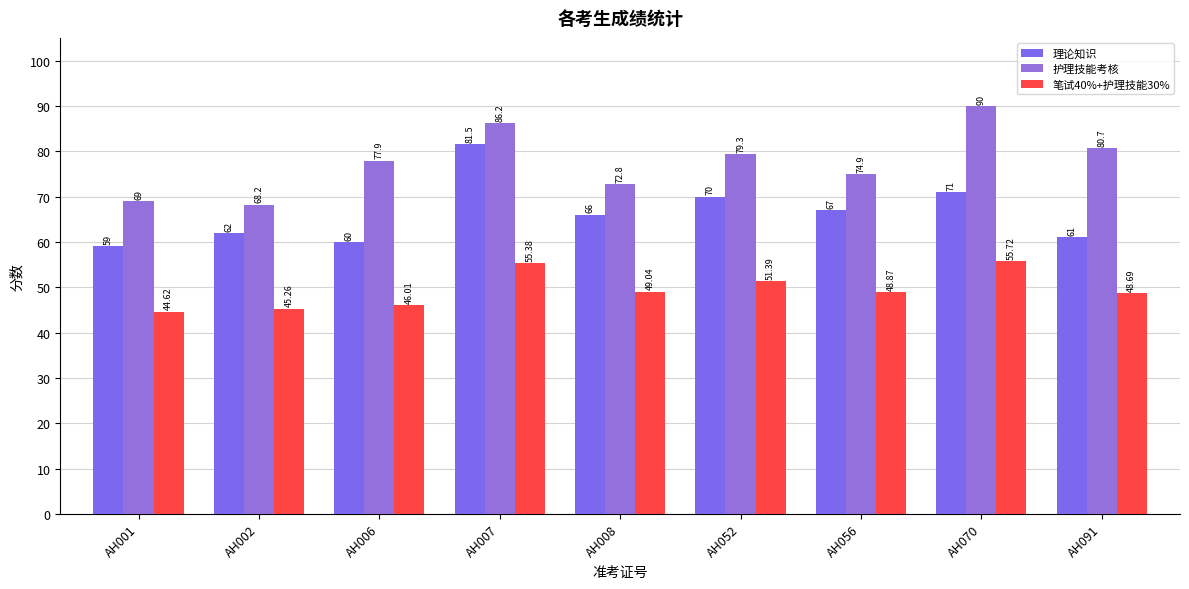

How many categories are shown in the chart?

9